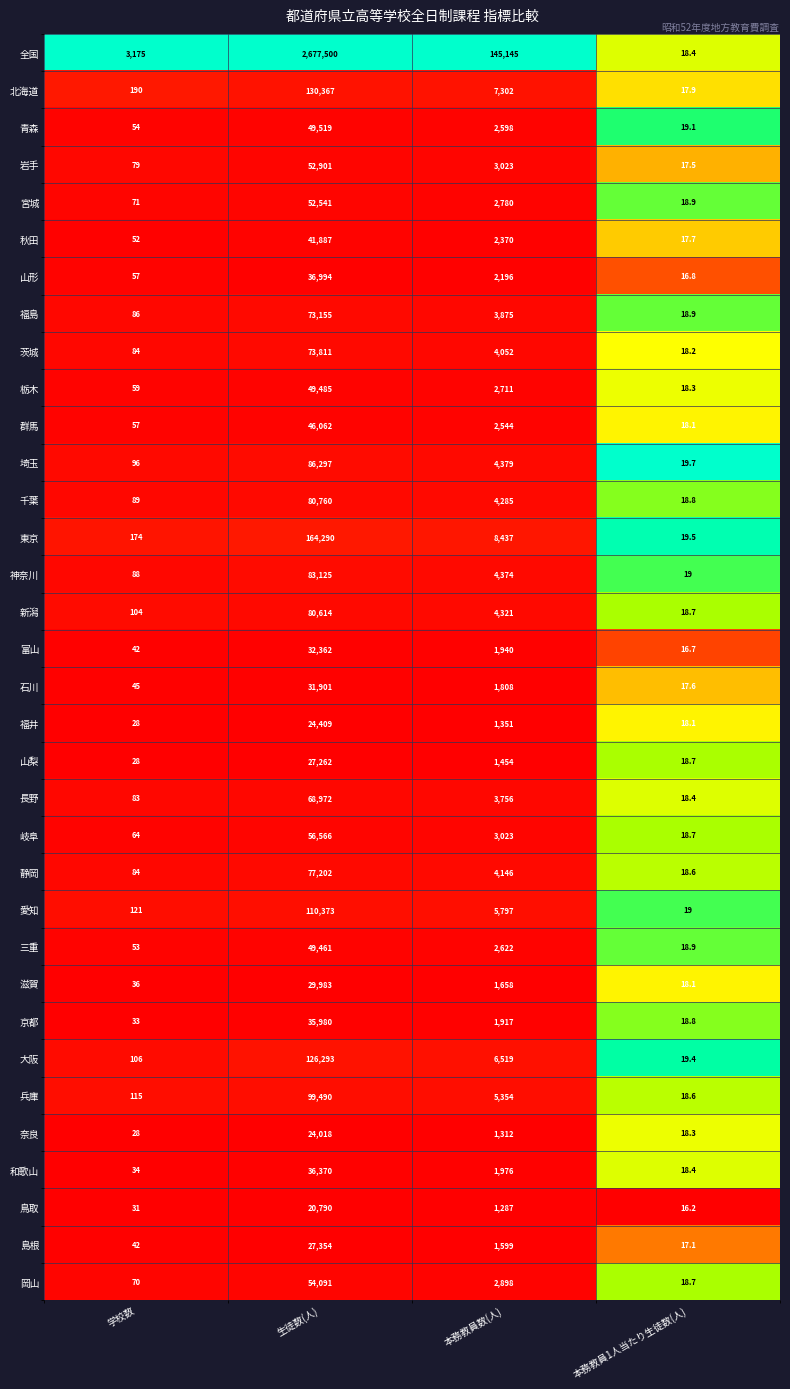

Is it true that 北海道 equals 314.2 at 学校数?

False